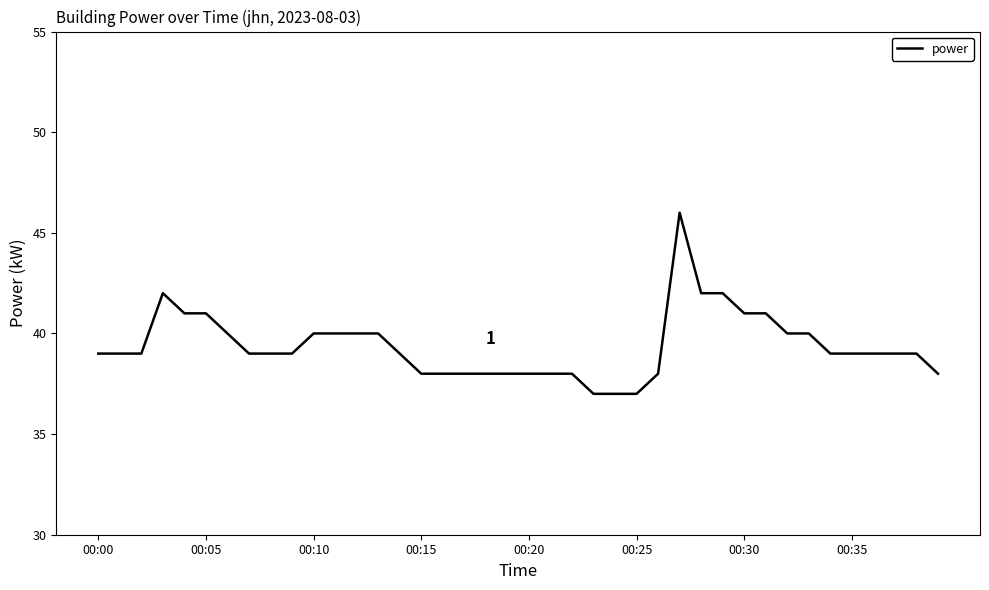

What is the minimum value shown in the chart?

37